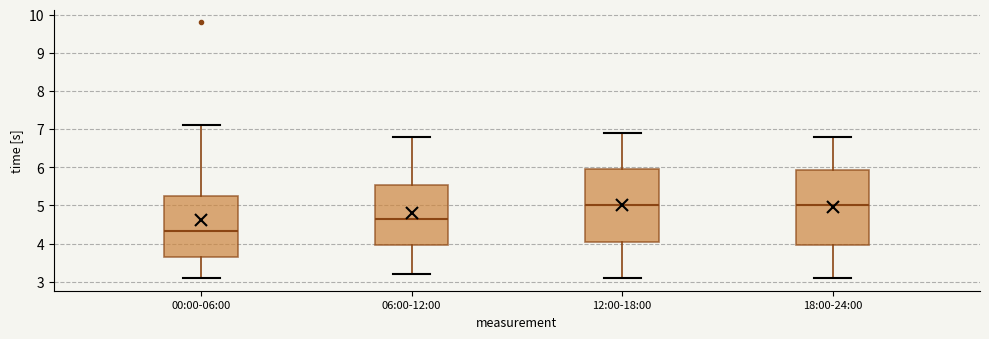

Reading left to right, transcribe this box plot: for each box, give where its median line is, the range the box spans, and where its two whiskers end, as read against the y-axis. The values are not printed on the chart, so give them approximately, as read against the axis.

00:00-06:00: median 4.3, box 3.6 to 5.2, whiskers 3.1 to 7.1
06:00-12:00: median 4.7, box 4.0 to 5.5, whiskers 3.2 to 6.8
12:00-18:00: median 5.0, box 4.1 to 6.0, whiskers 3.1 to 6.9
18:00-24:00: median 5.0, box 4.0 to 5.9, whiskers 3.1 to 6.8